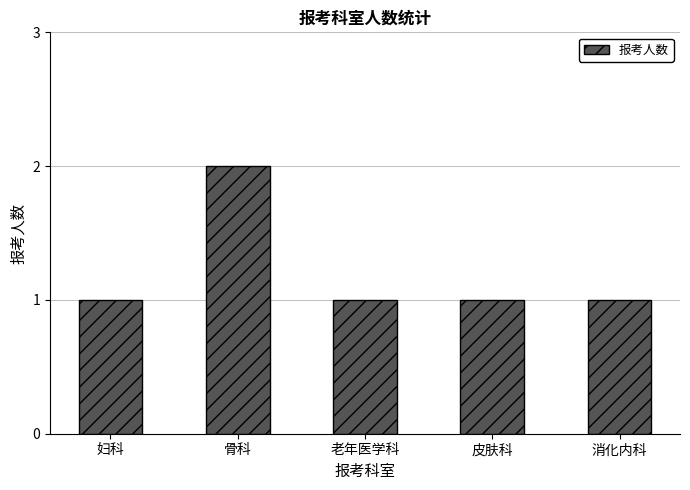

Which label corresponds to the largest value in the chart?

骨科